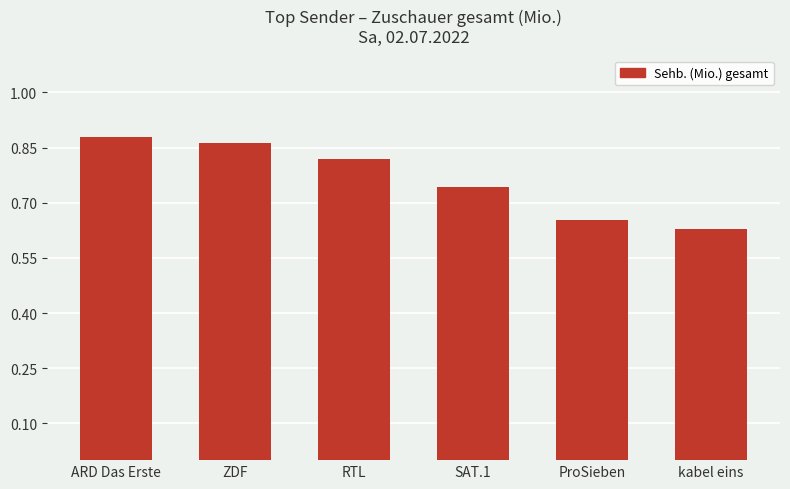

Rank the categories by value from highest to lowest.

ARD Das Erste, ZDF, RTL, SAT.1, ProSieben, kabel eins